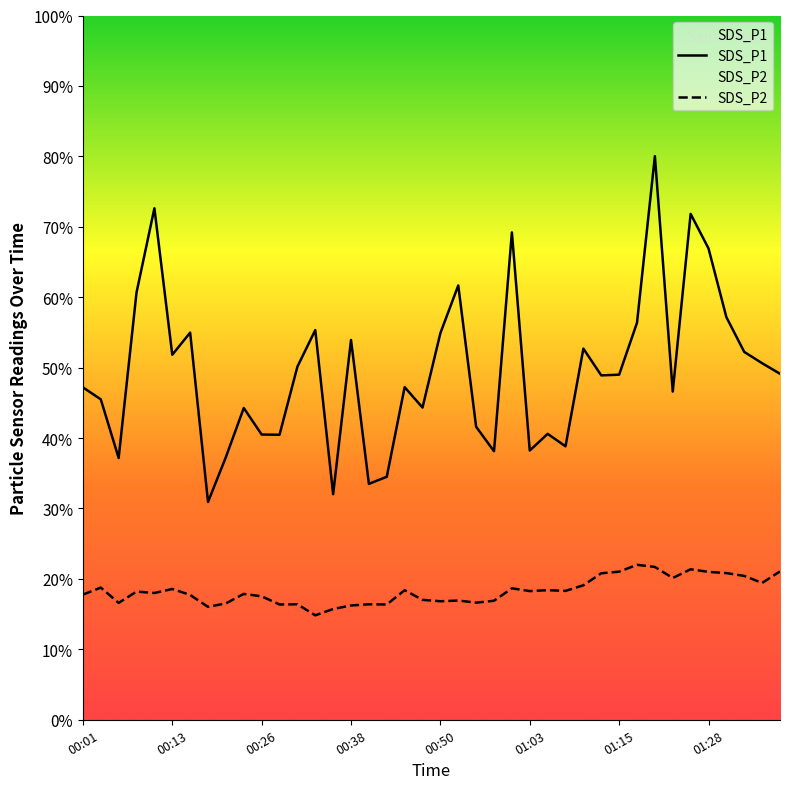

What is the label of the 1st point from the left?

00:01